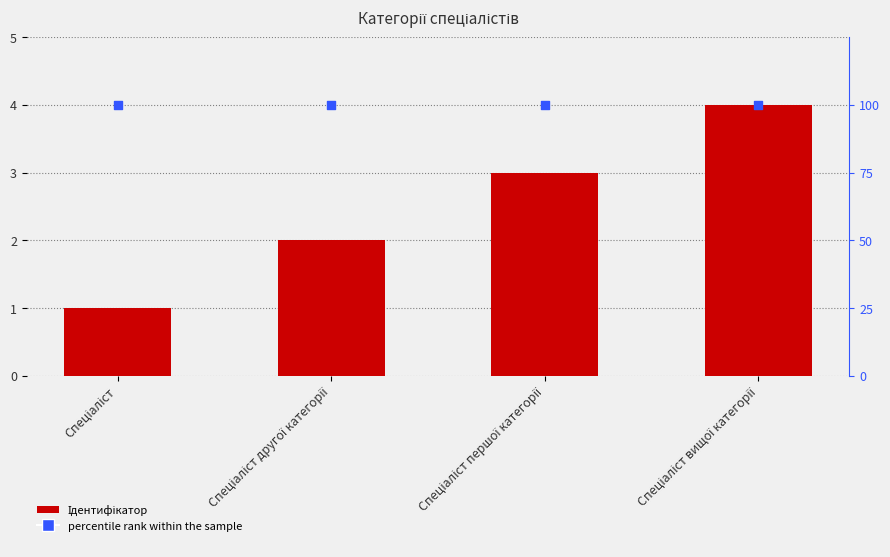

Is the value of Ідентифікатор at Спеціаліст першої категорії greater than the value of percentile rank within the sample at Спеціаліст вищої категорії?

No